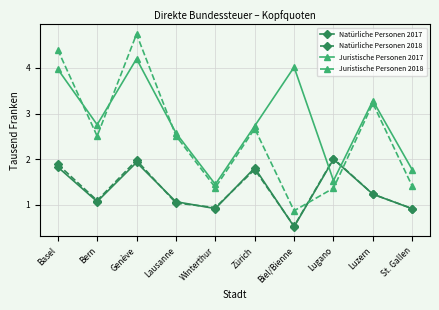

What is the label of the 10th point from the left?

St. Gallen